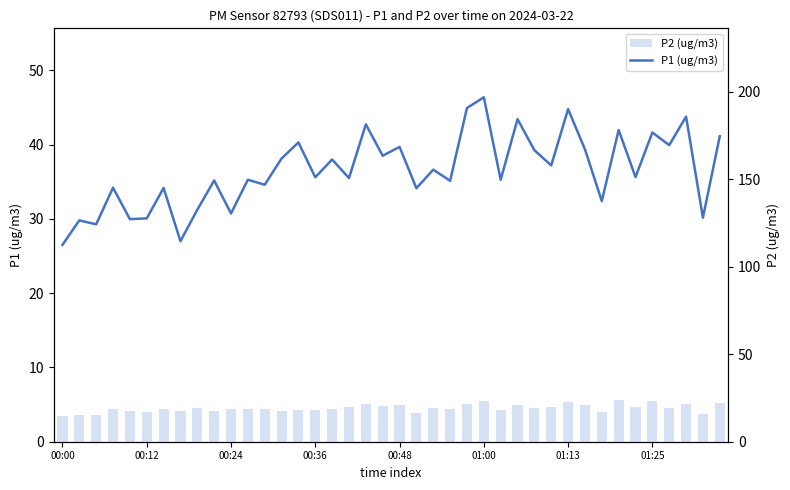

At which category is the sum across all series the highest?

01:00